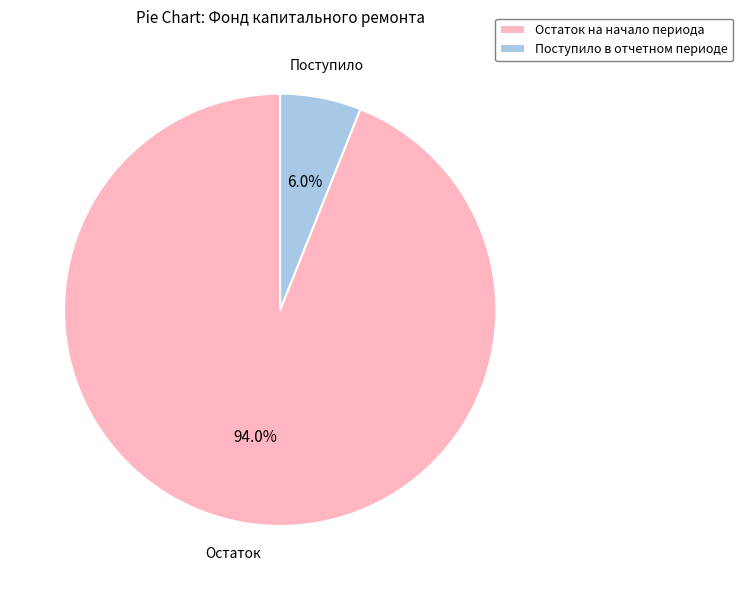

Rank the categories by value from highest to lowest.

Остаток на начало периода, Поступило в отчетном периоде